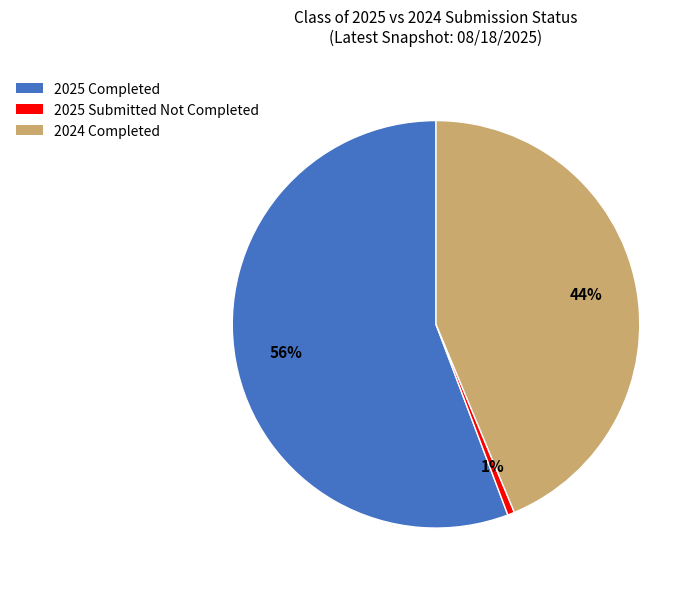

The 2025 Submitted Not Completed slice represents 11% of the pie. True or false?

False